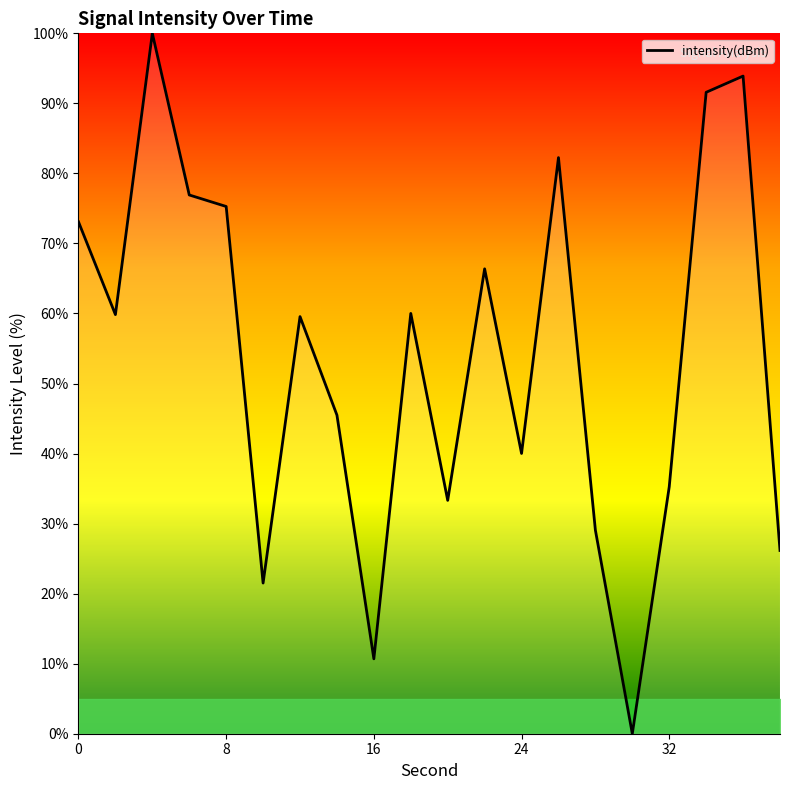

What is the maximum value shown in the chart?

100.0